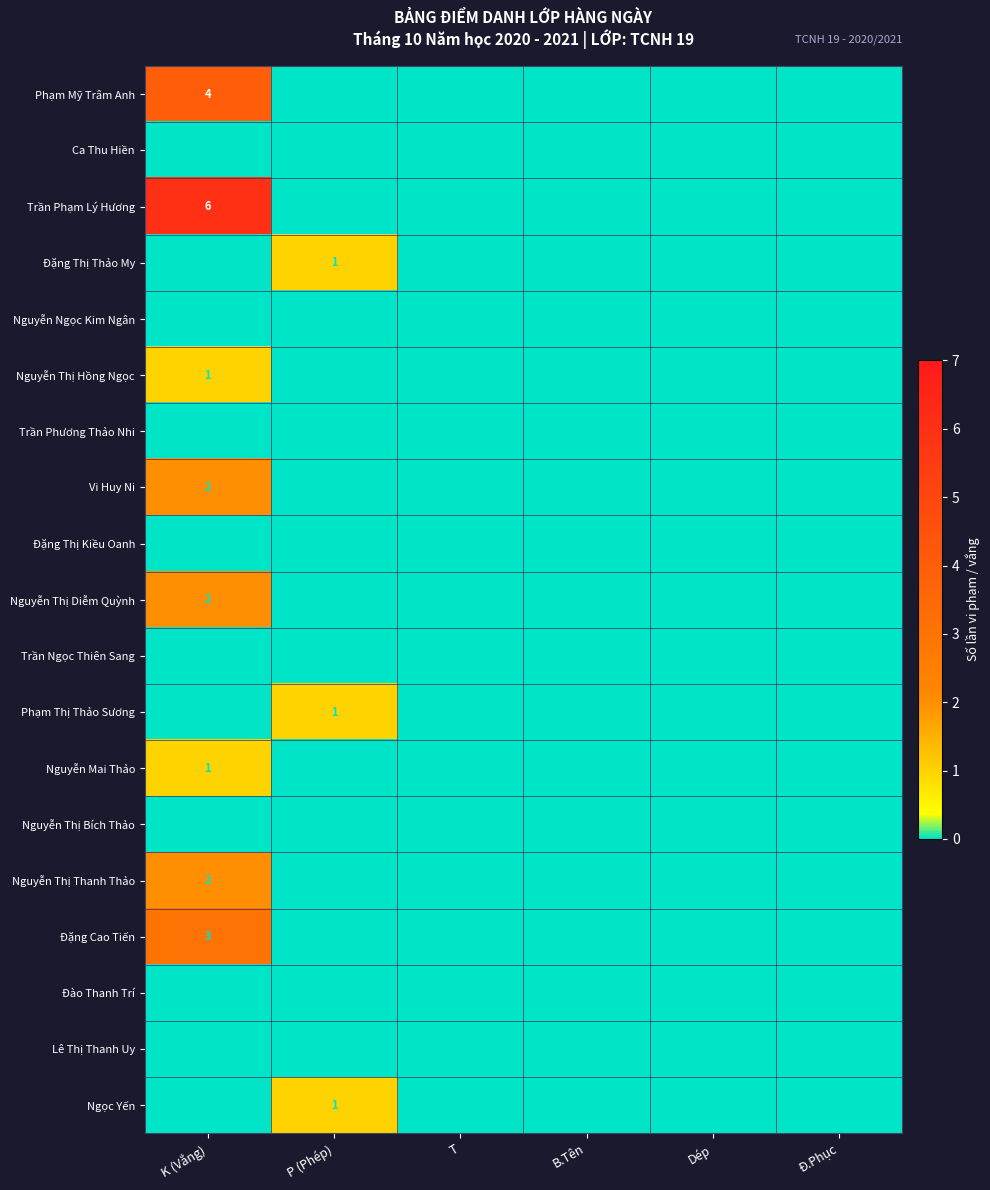

What is the greatest value displayed?

6